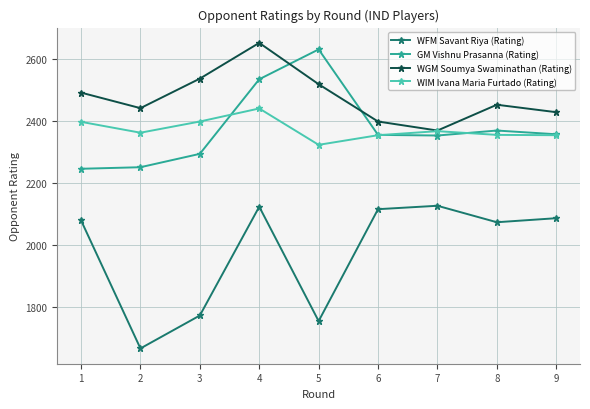

True or false: WIM Ivana Maria Furtado (Rating) and WFM Savant Riya (Rating) intersect in this chart.

False